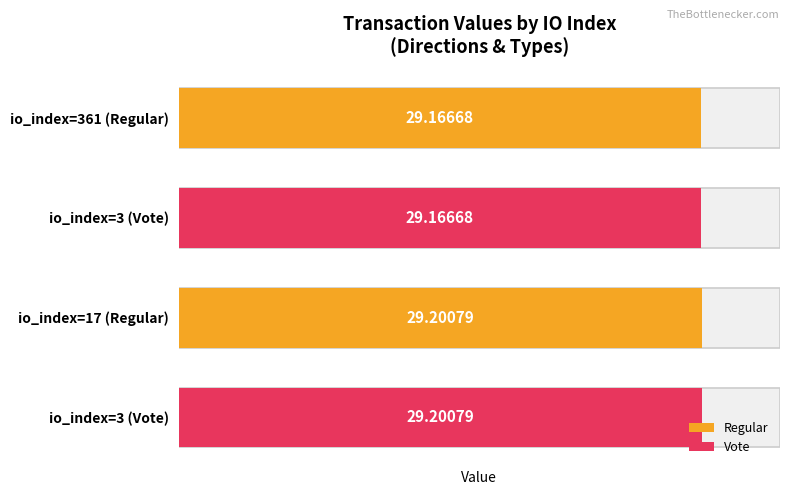

Is it true that the value at io_index=17 (Regular) is 29.2?

True